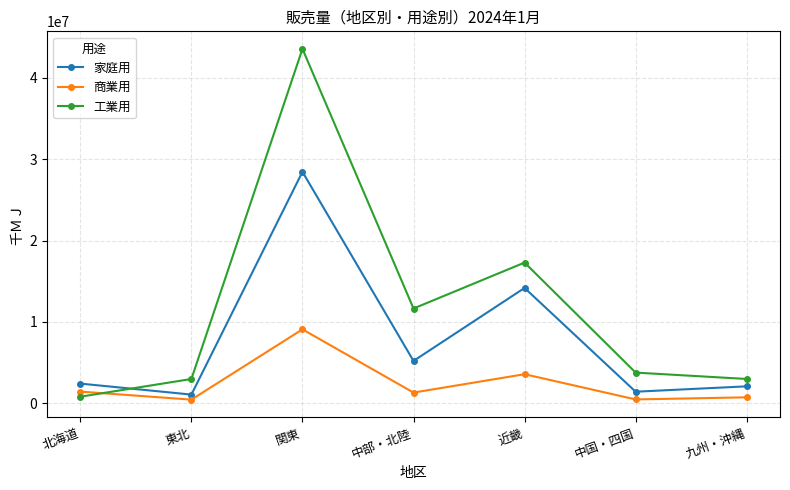

What is the label of the 3rd point from the left?

関東